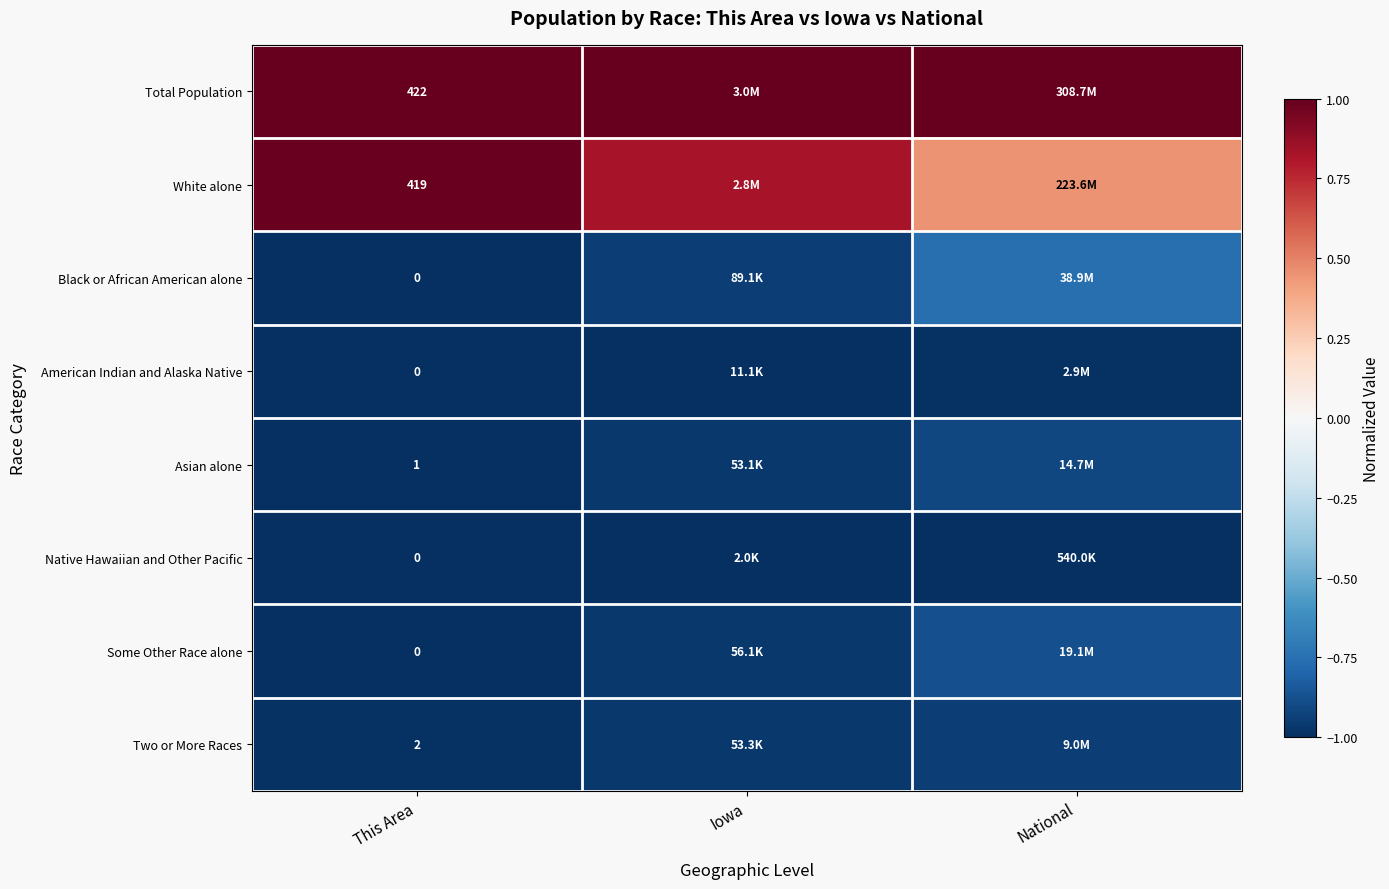

At how many categories does at least one series exceed 0?

3